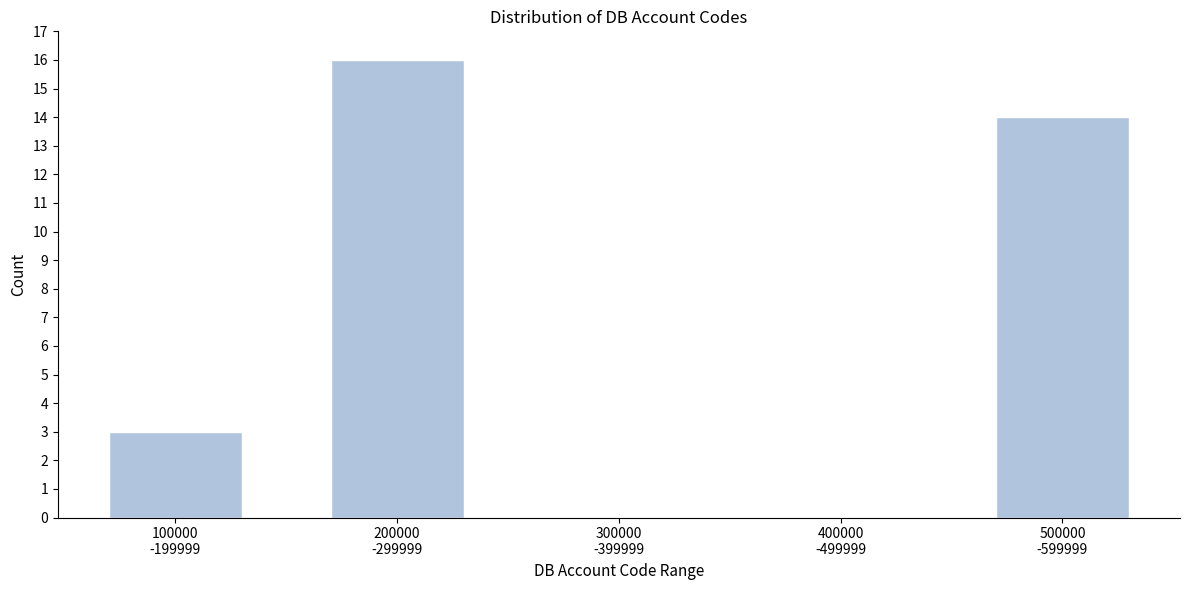

What is the greatest value displayed?

16